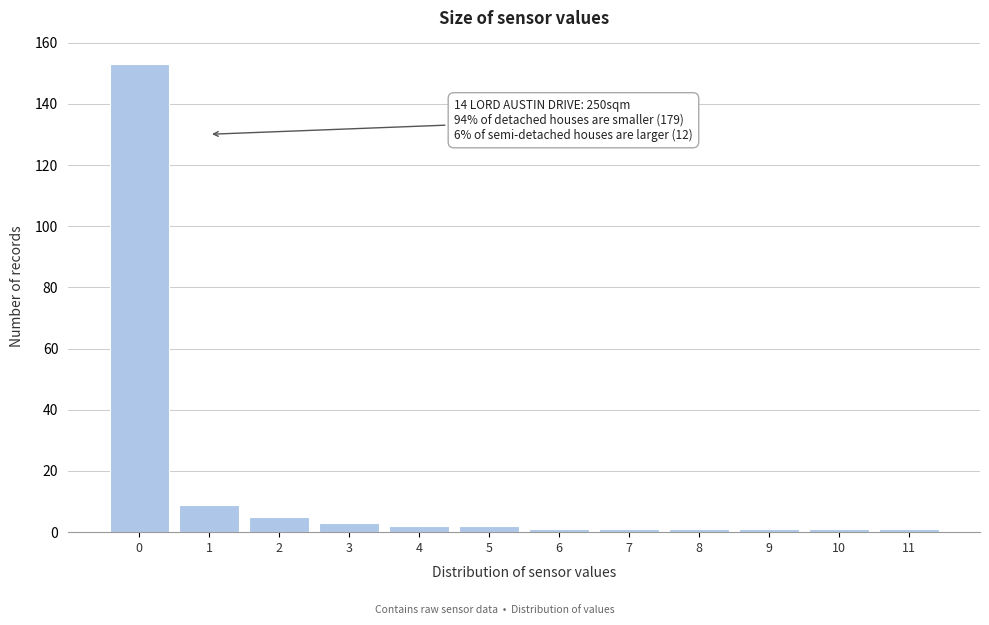

Which range on the x-axis has the tallest bar?

-0.5 to 0.5